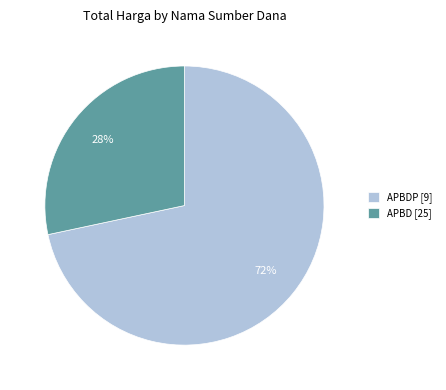

Rank the categories by value from lowest to highest.

APBD [25], APBDP [9]